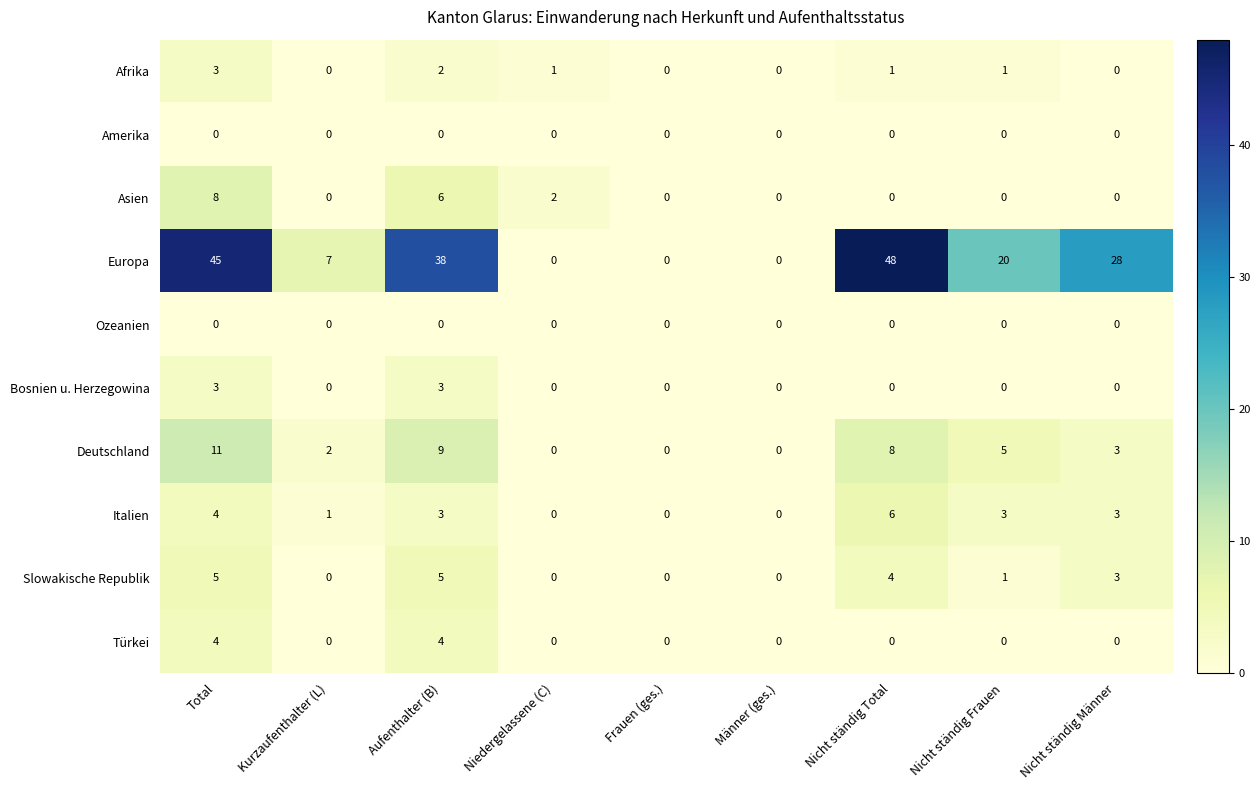

At which label does Italien first exceed 3?

Total